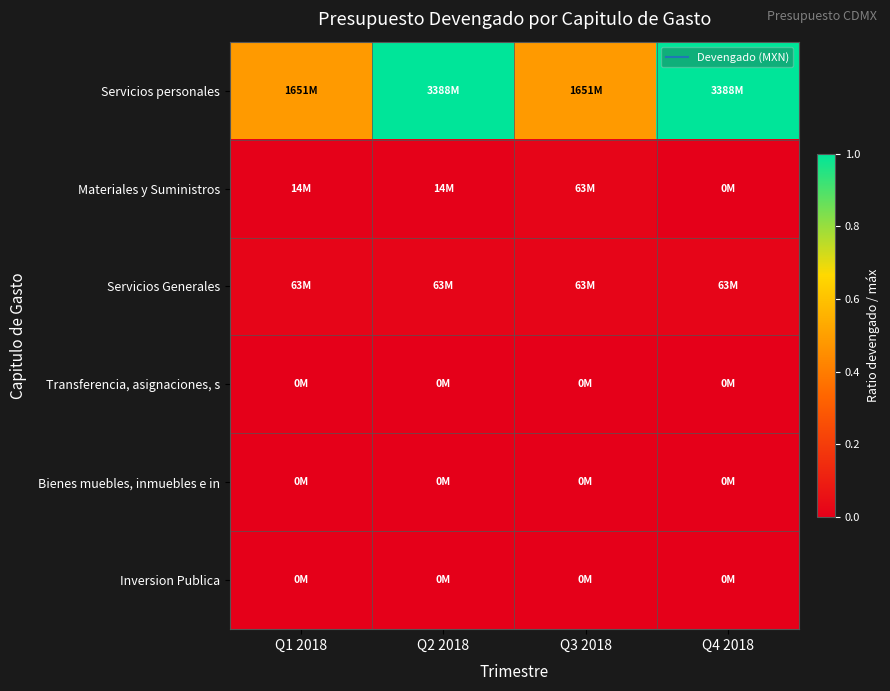

Reading right to left, extract all data points from this chart.

Servicios personales: Q4 2018=1.0	Q3 2018=0.5	Q2 2018=1.0	Q1 2018=0.5
Materiales y Suministros: Q4 2018=0.0	Q3 2018=0.0	Q2 2018=0.0	Q1 2018=0.0
Servicios Generales: Q4 2018=0.0	Q3 2018=0.0	Q2 2018=0.0	Q1 2018=0.0
Transferencia, asignaciones, s: Q4 2018=0.0	Q3 2018=0.0	Q2 2018=0.0	Q1 2018=0.0
Bienes muebles, inmuebles e in: Q4 2018=0.0	Q3 2018=0.0	Q2 2018=0.0	Q1 2018=0.0
Inversion Publica: Q4 2018=0.0	Q3 2018=0.0	Q2 2018=0.0	Q1 2018=0.0